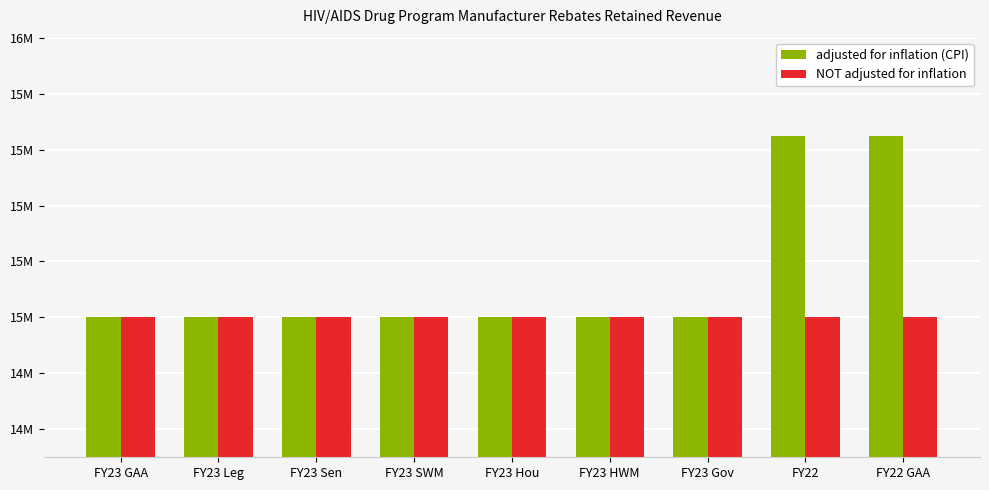

Are the bars horizontal?

No